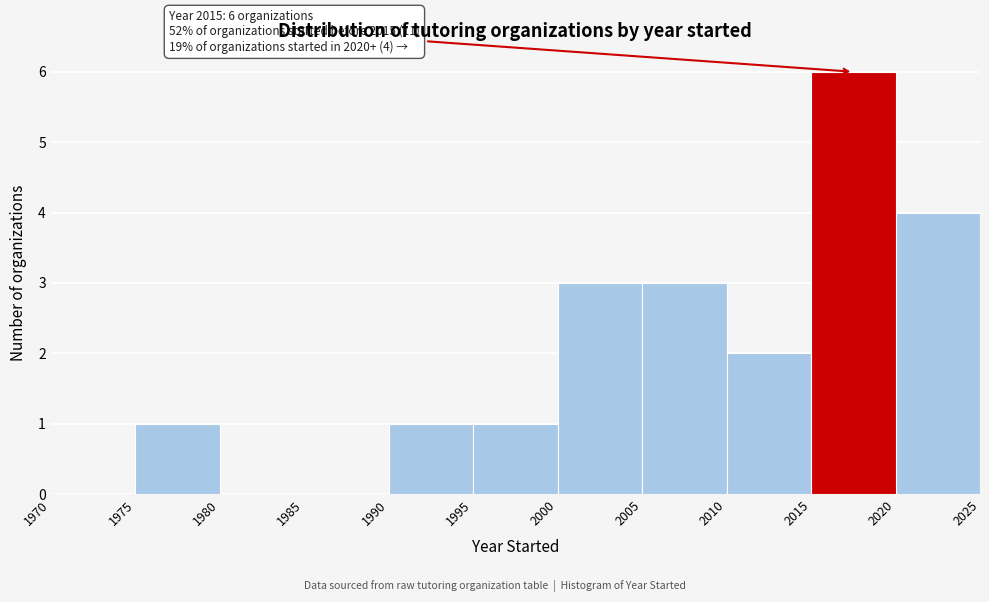

Over which range of the x-axis is the bar tallest?

2015 to 2020